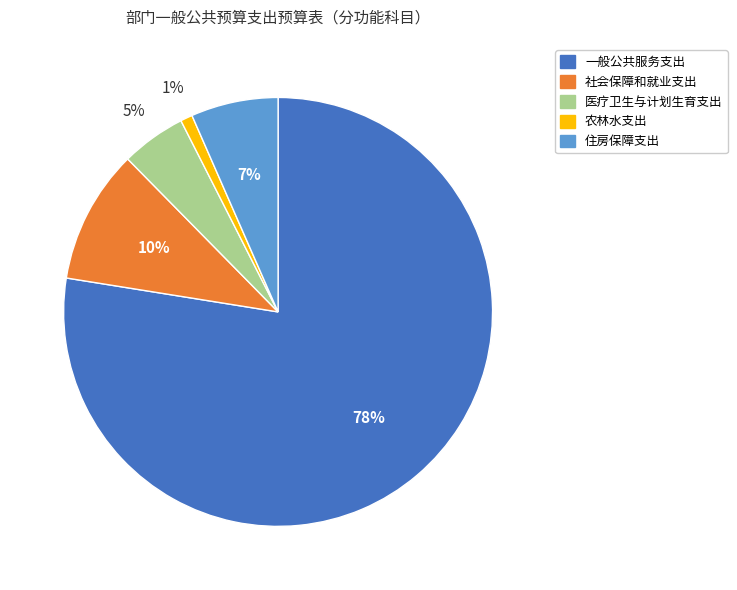

What percentage is the 住房保障支出 slice, to the nearest percent?

7%